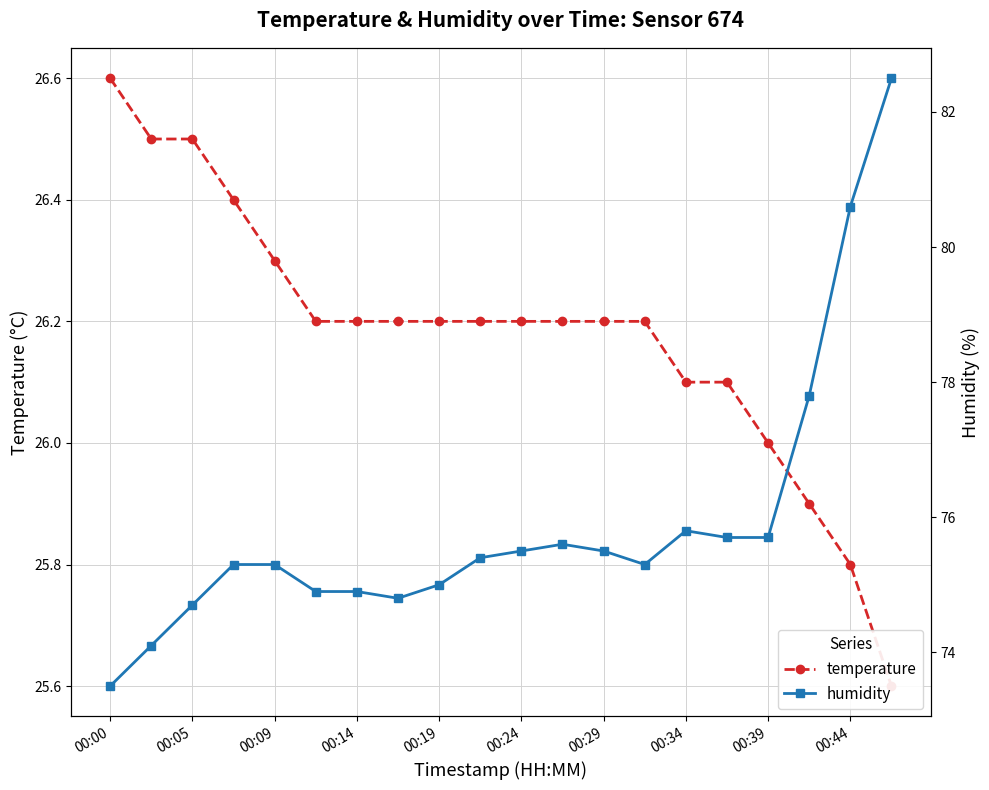

Rank the series by their average value, from lowest to highest.

temperature, humidity